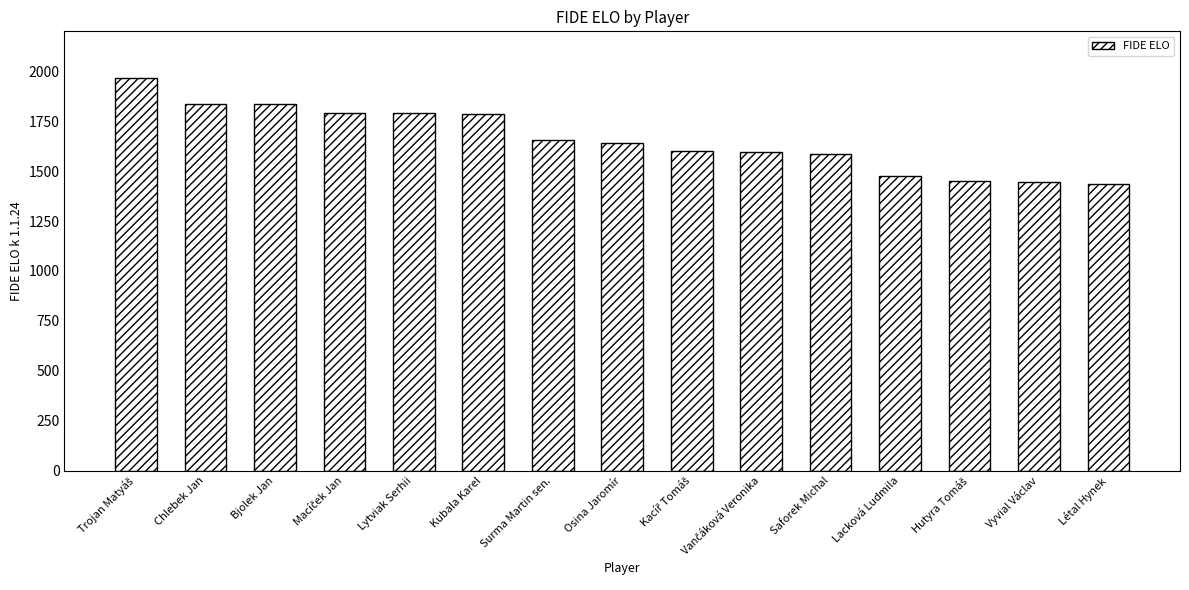

Is it true that the value at Bjolek Jan is 630?

False